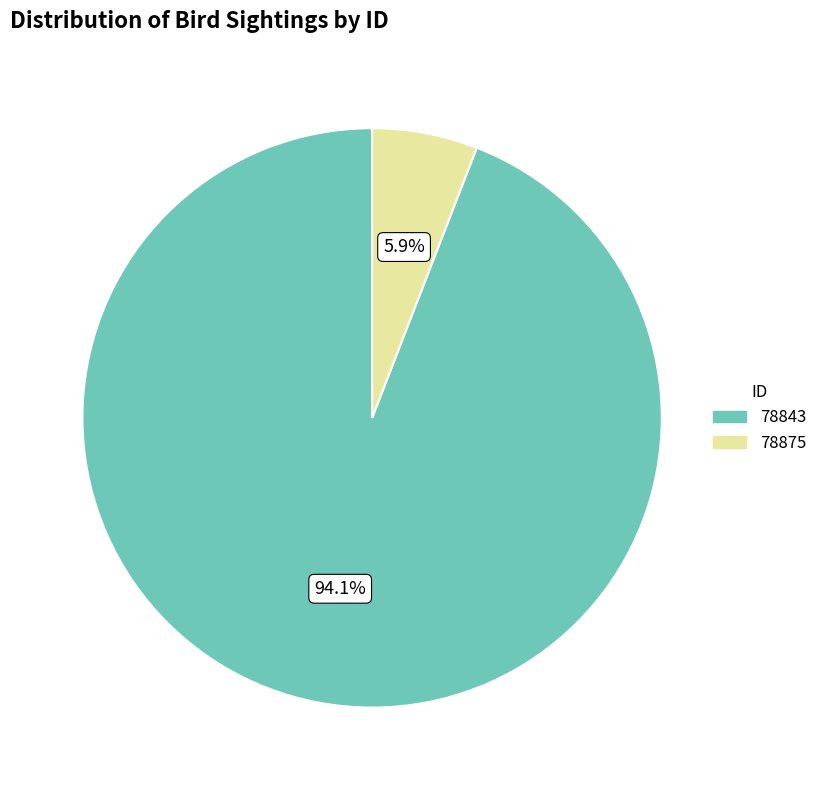

Does any single category account for the majority?

Yes